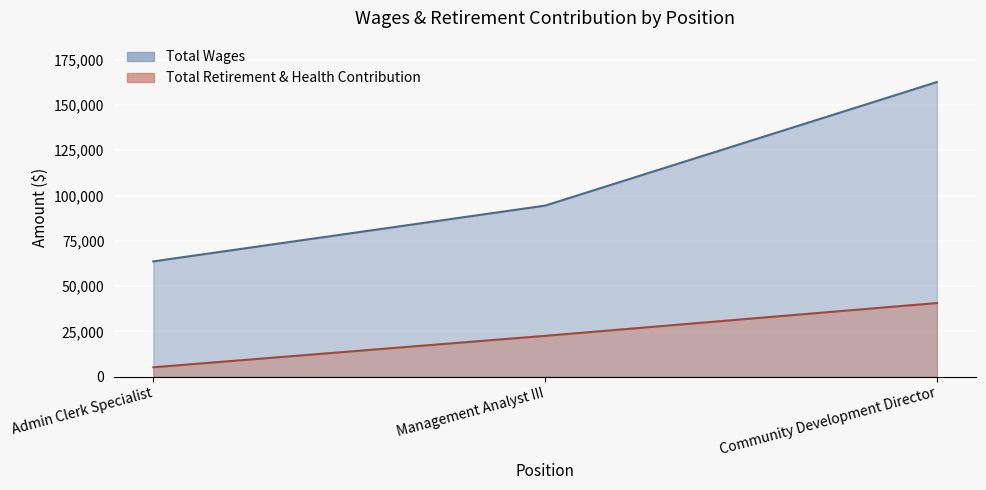

How many values in the Total Retirement & Health Contribution series exceed 22504?

1